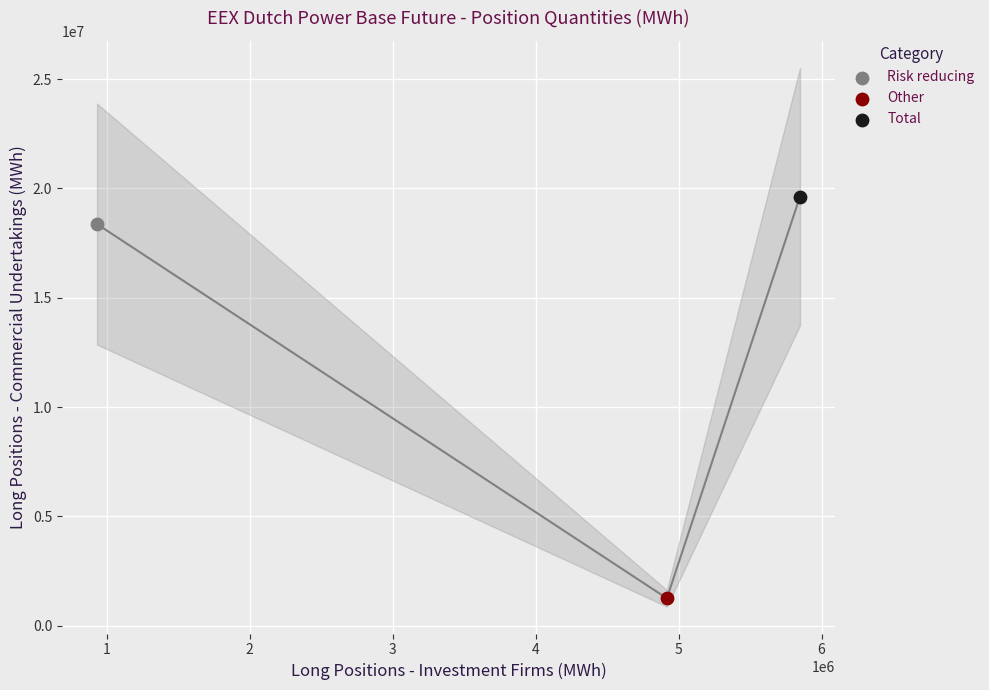

What are all the series names shown in the legend?

Risk reducing, Other, Total